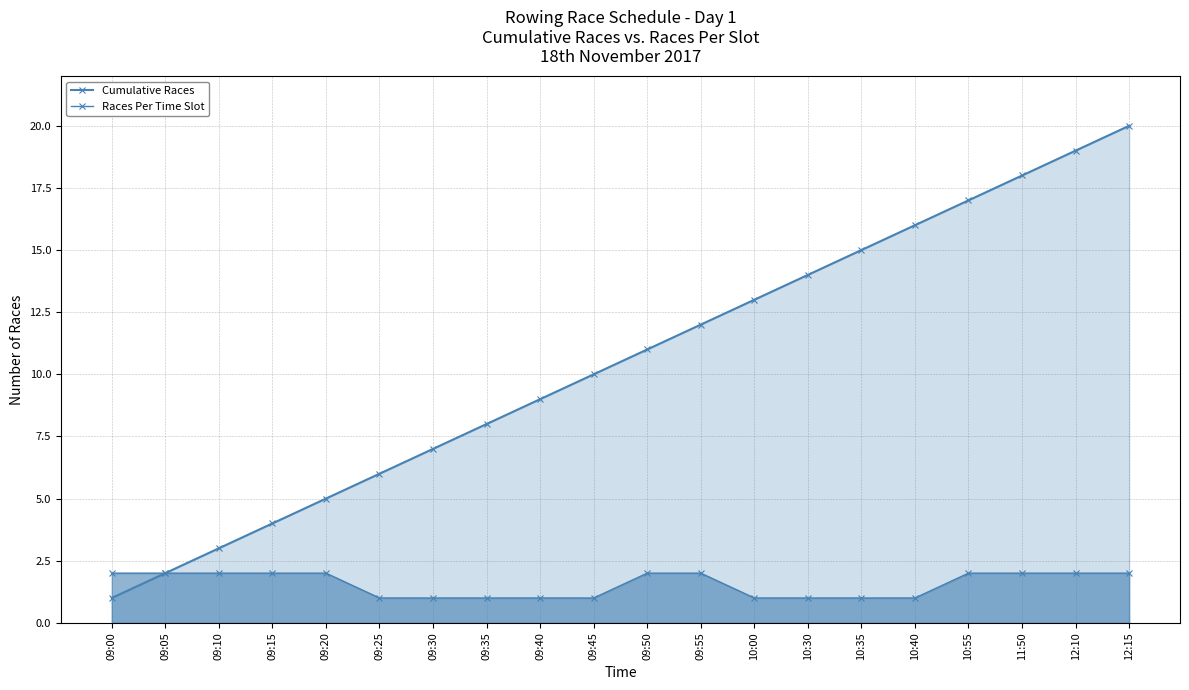

Which series has the widest spread of values?

Cumulative Races